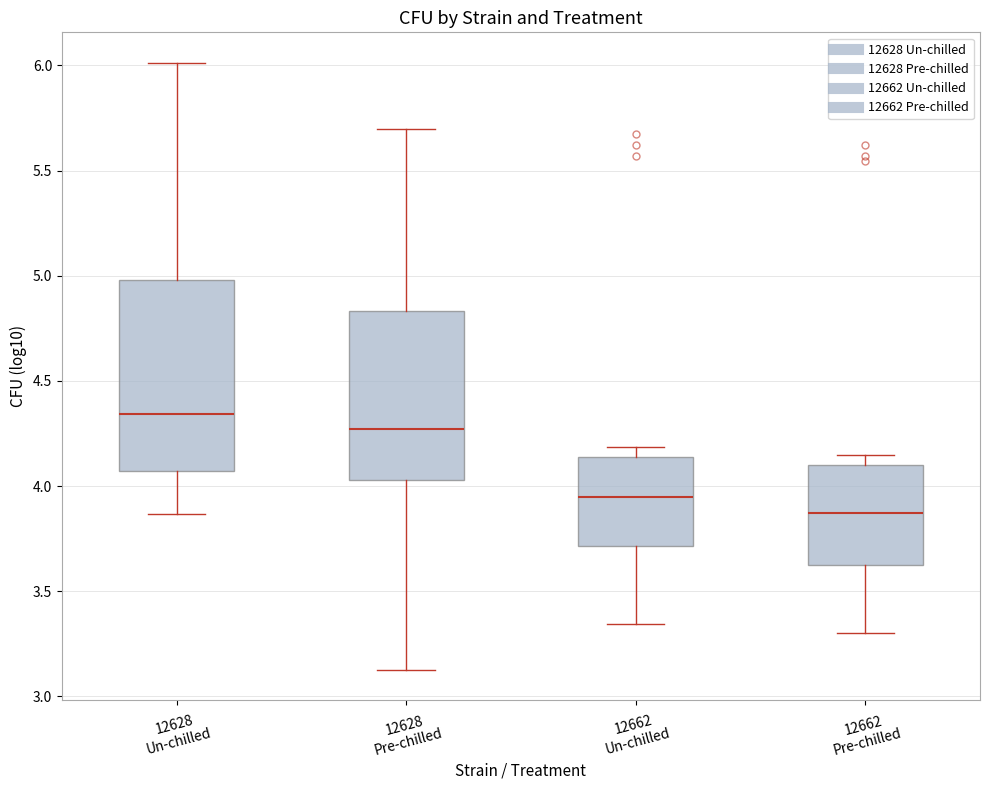

Where does the upper whisker of the box for 12628 Pre-chilled end on the y-axis? The values are not printed on the chart, so give them approximately, as read against the axis.

5.70